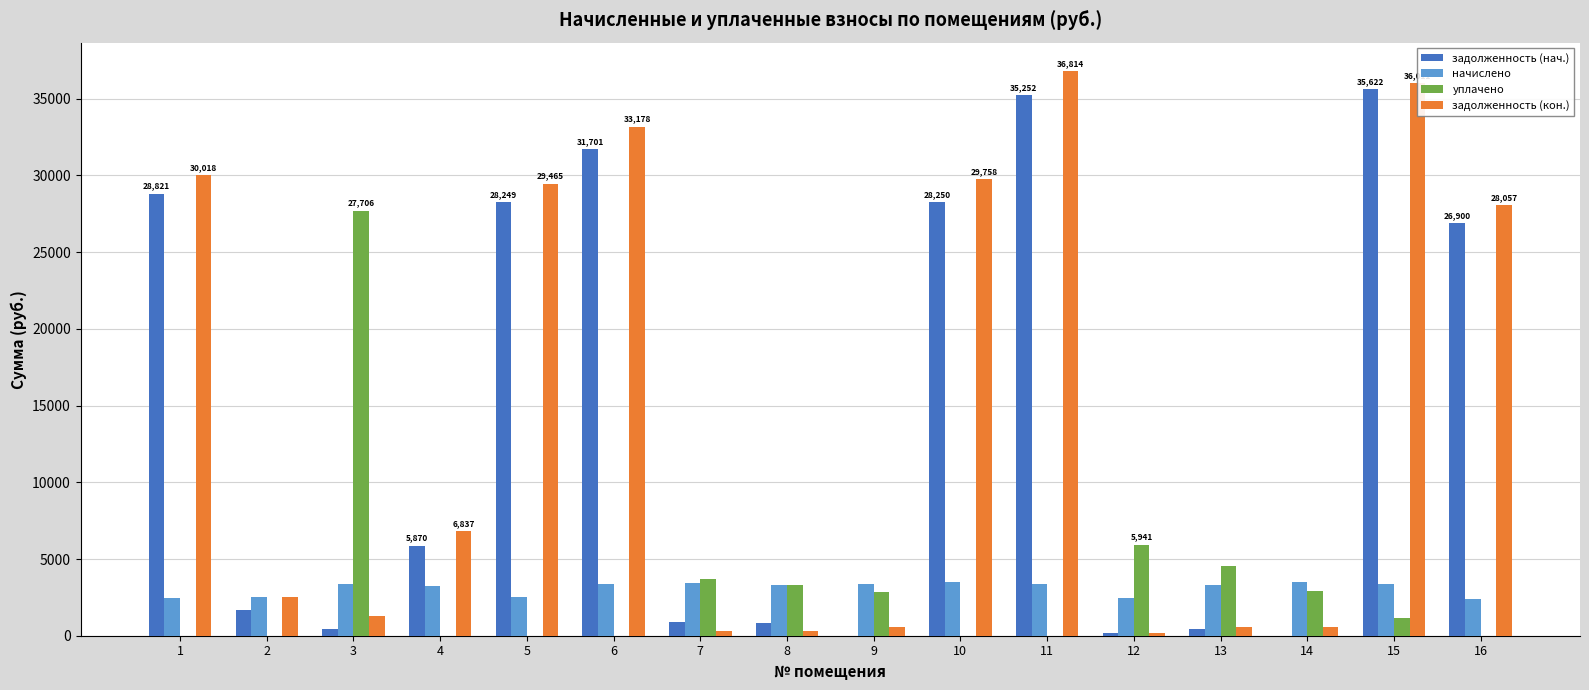

What is the sum of all задолженность (нач.) values?

225106.1